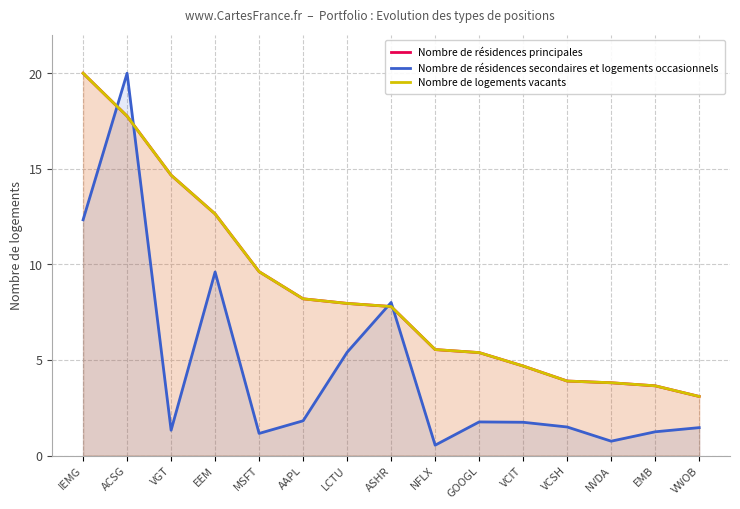

Where do Nombre de logements vacants and Nombre de résidences secondaires et logements occasionnels first cross each other?

IEMG and ACSG